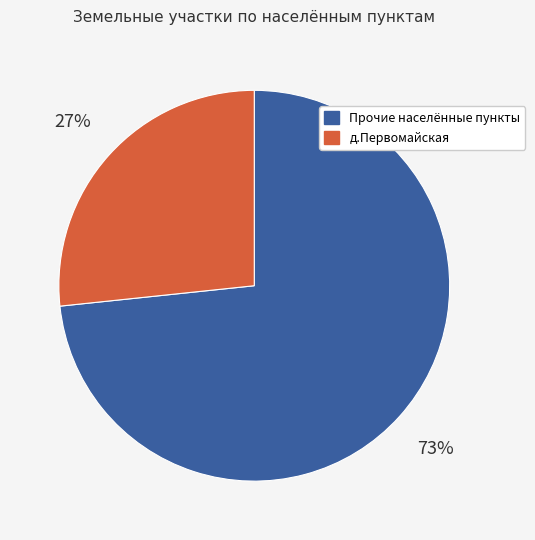

Is there a majority slice in this chart?

Yes